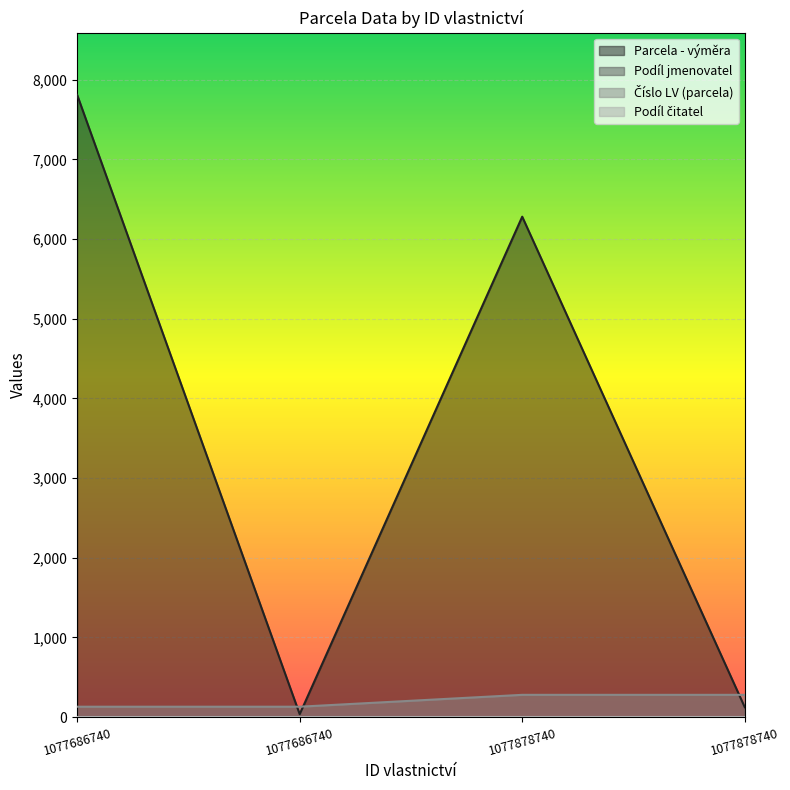

Reading left to right, list all the values displayed in this chart.

Parcela - výměra: 1077686740=7811	1077686740=37	1077878740=6282	1077878740=125
Podíl jmenovatel: 1077686740=2	1077686740=2	1077878740=1	1077878740=1
Číslo LV (parcela): 1077686740=131	1077686740=131	1077878740=280	1077878740=280